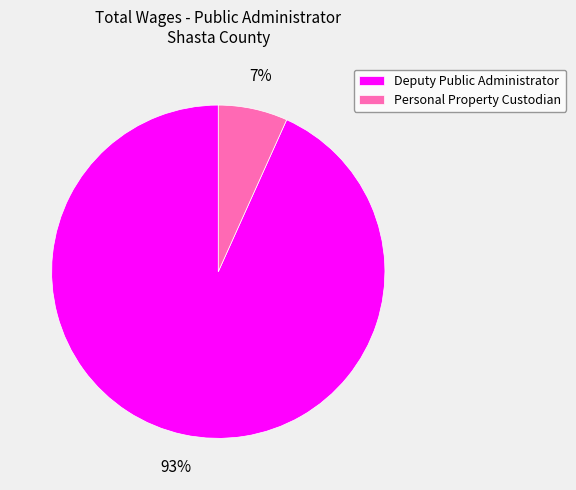

To the nearest percent, what percentage of the pie is Personal Property Custodian?

7%